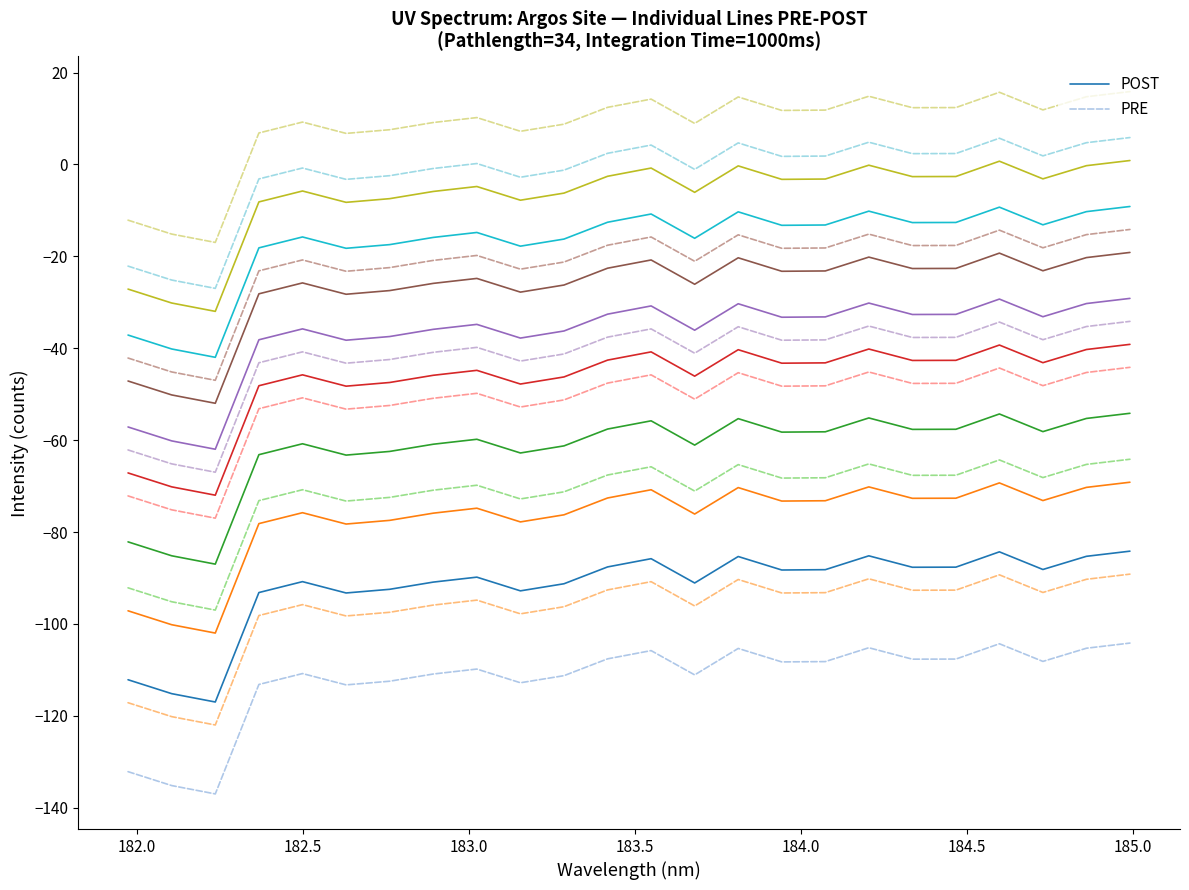

What is the maximum value for PRE?

-104.2